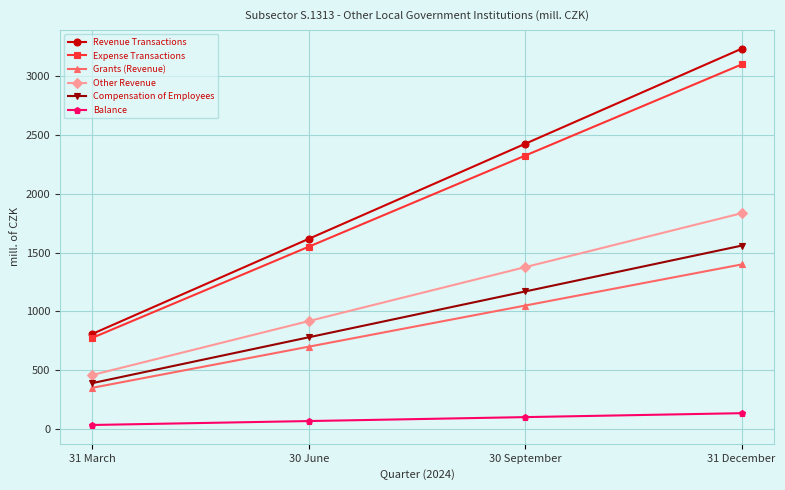

True or false: Expense Transactions has more than 2 interior local peaks.

False